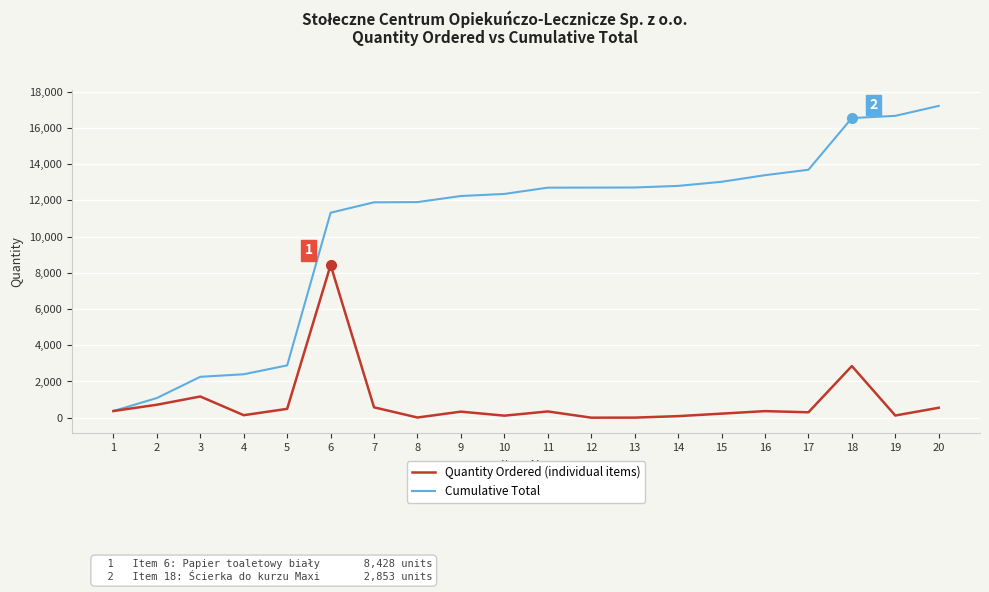

What is the maximum value shown in the chart?

17213